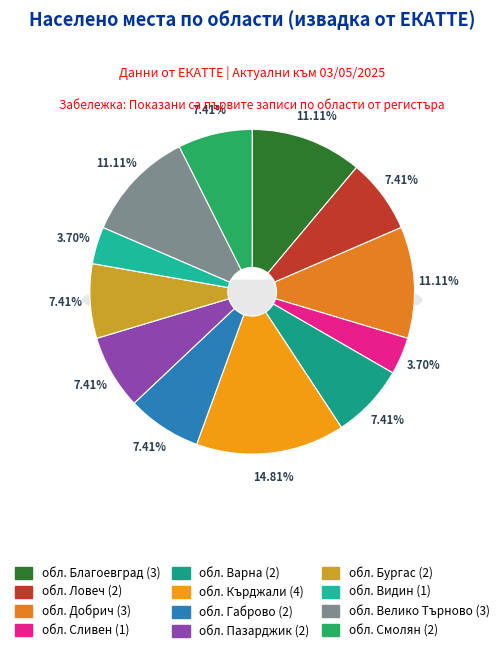

True or false: обл. Благоевград accounts for 1% of the total.

False